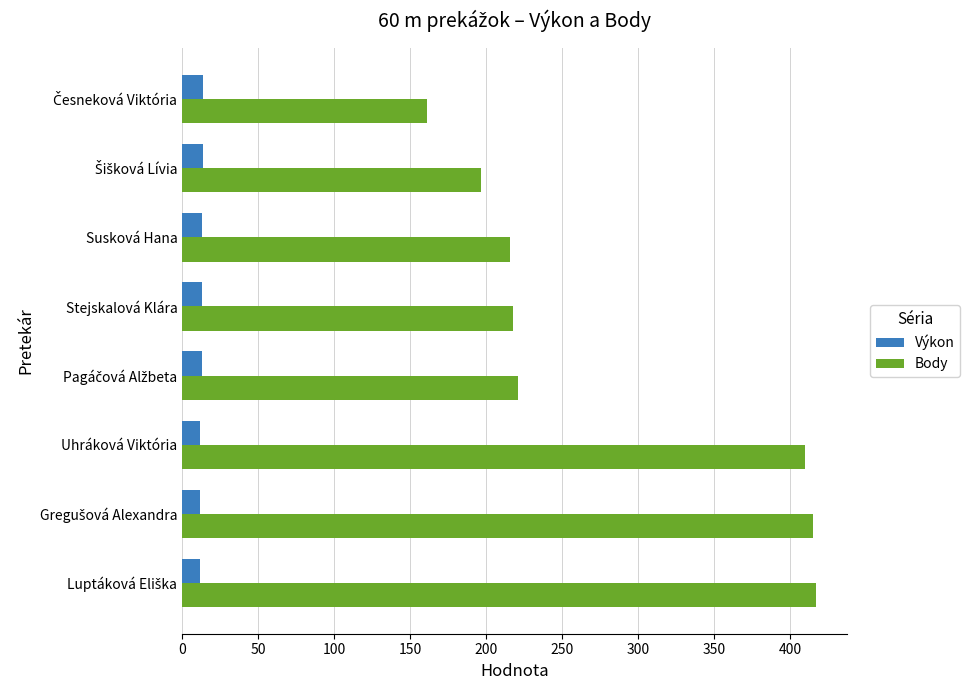

What is the smallest value displayed?

11.8